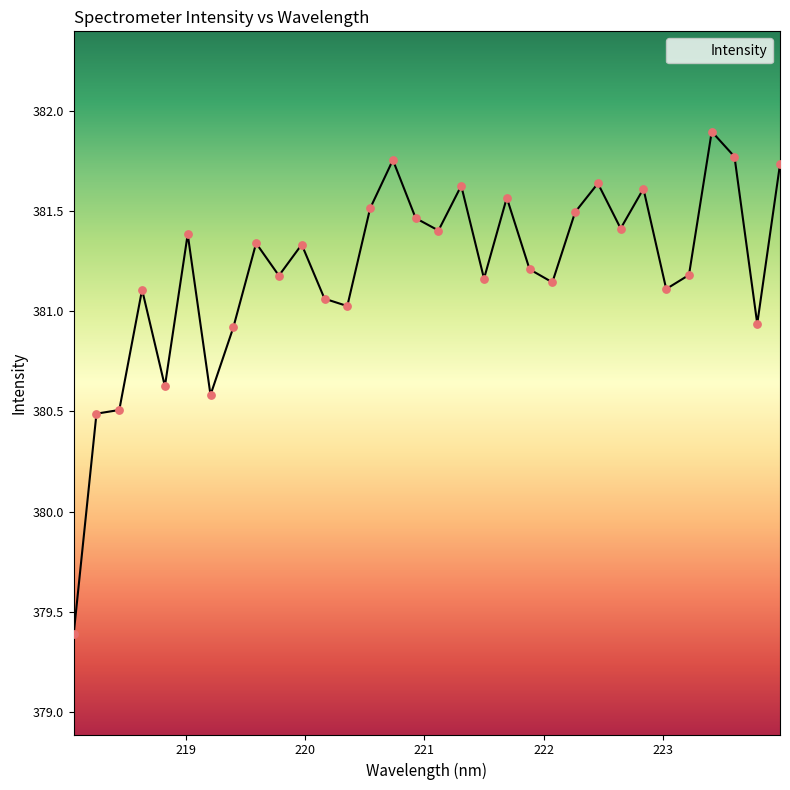

What is the minimum value shown in the chart?

379.4